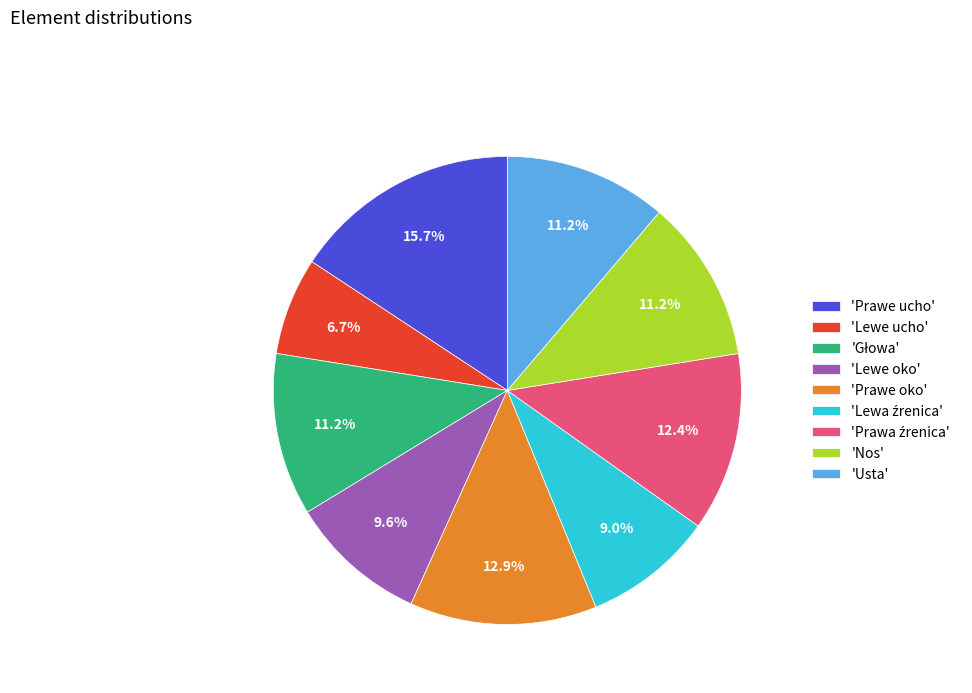

To the nearest percent, what is the difference between the largest and smallest slice percentages?

9%